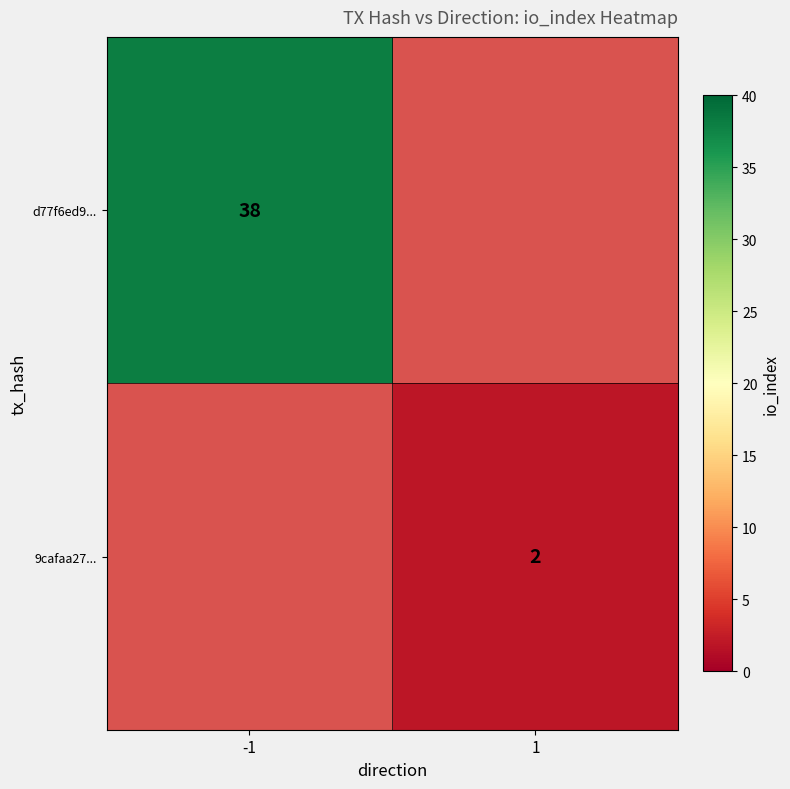

At which category does the chart reach its minimum across all series?

1